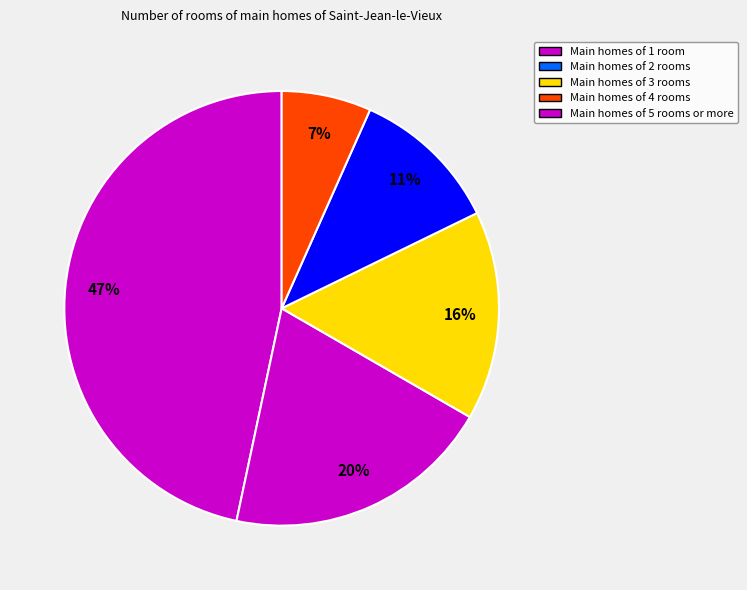

Which slice is the smallest?

3